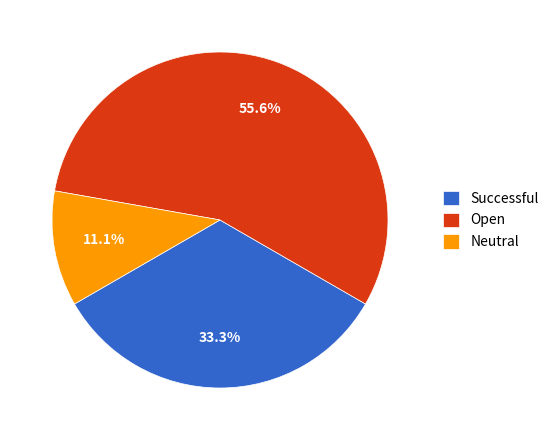

Rank the categories by value from highest to lowest.

Open, Successful, Neutral